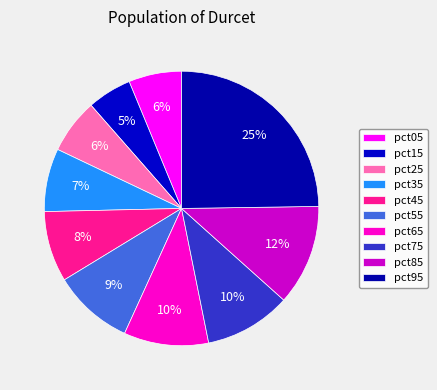

How many segments does this pie chart have?

10